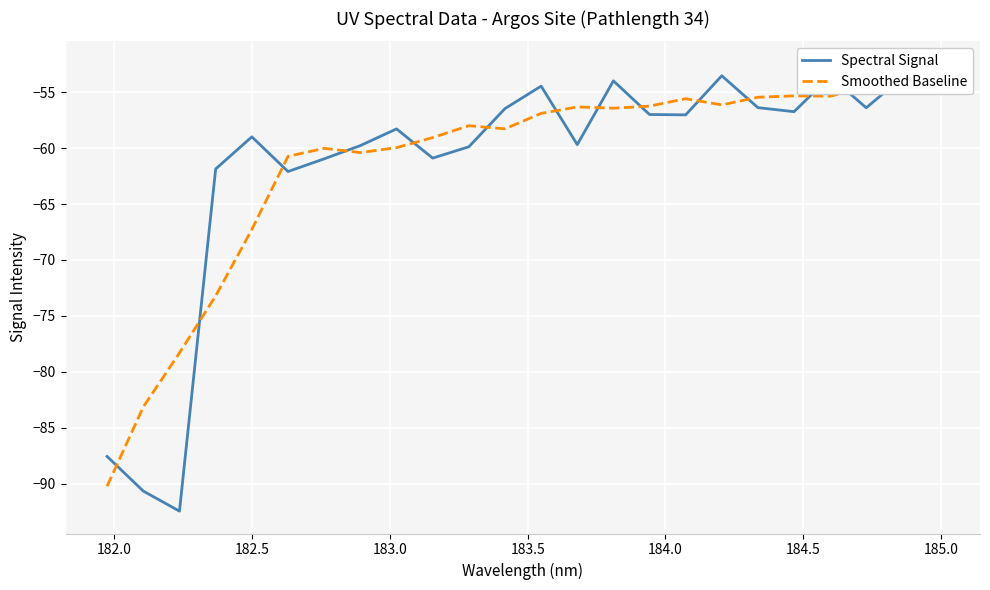

At how many categories does at least one series exceed -75?

21